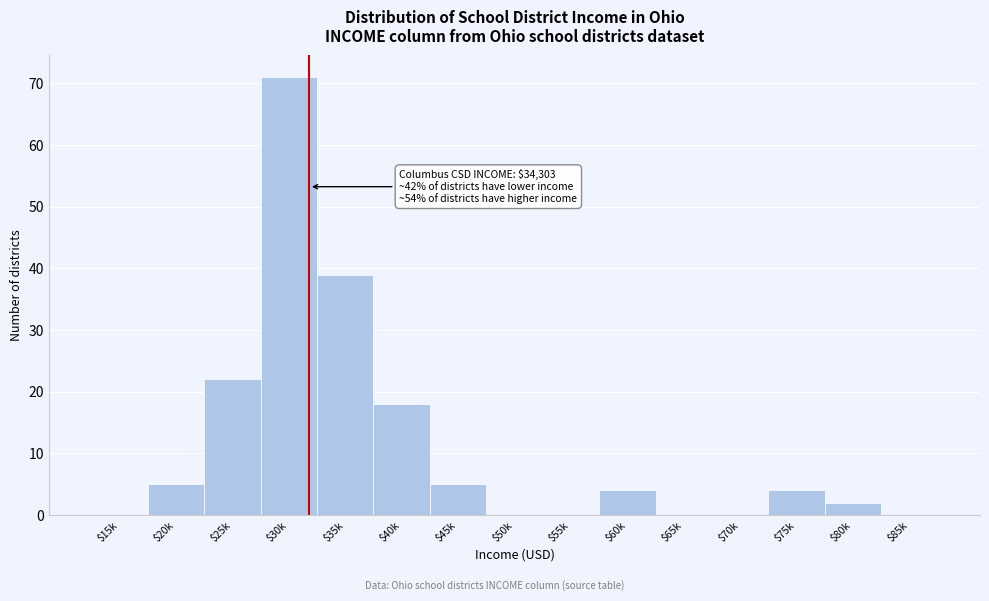

What is the sum of all values?

170